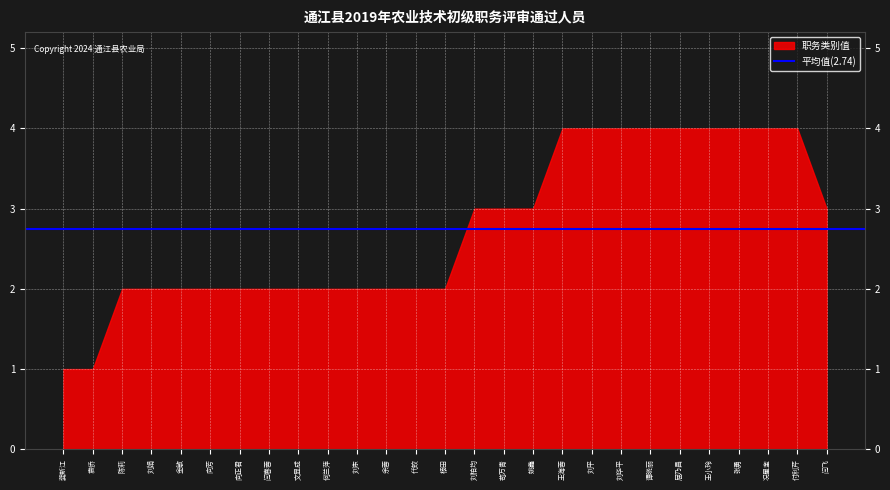

True or false: 序号 and 申报职务编码 intersect in this chart.

False